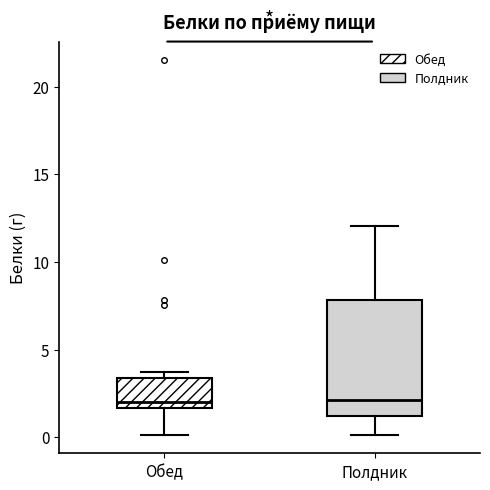

Reading left to right, read every box against the y-axis: the position of its median line, the range the box covers, and the ends of its whiskers. The values are not printed on the chart, so give them approximately, as read against the axis.

Обед: median 2.0, box 1.5 to 3.5, whiskers 0.0 to 3.5 (just above the box's upper edge)
Полдник: median 2.0, box 1.0 to 8.0, whiskers 0.0 to 12.0